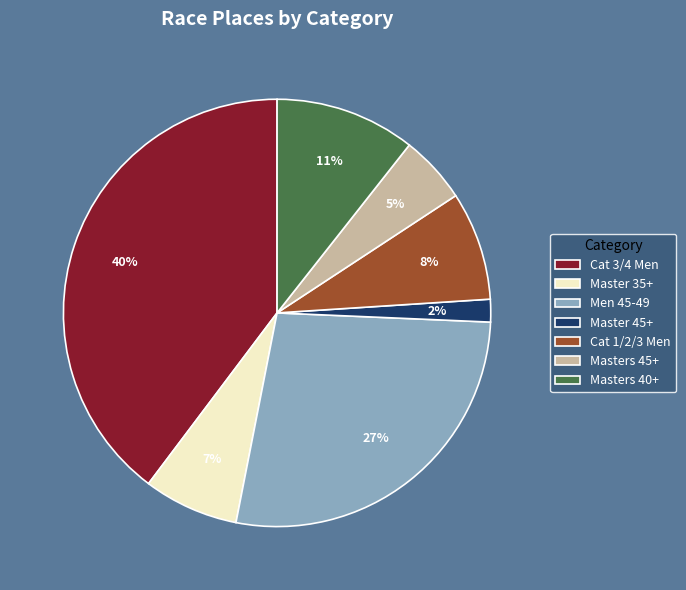

The Master 45+ slice represents 8% of the pie. True or false?

False